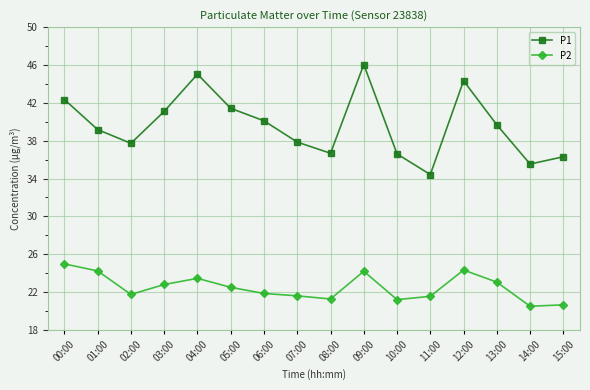

What is the sum of all P1 values?

634.3